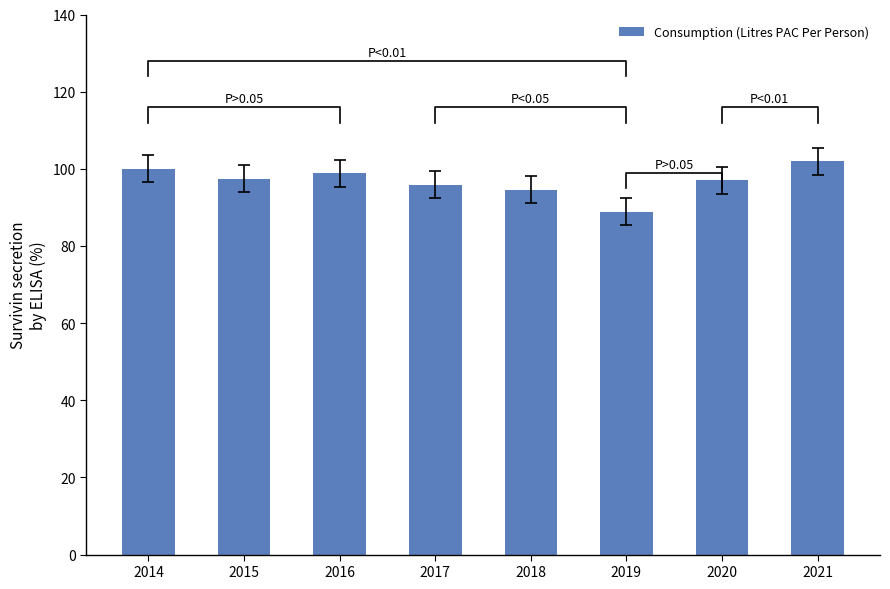

What is the sum of the values at 2014 and 2017?

195.9